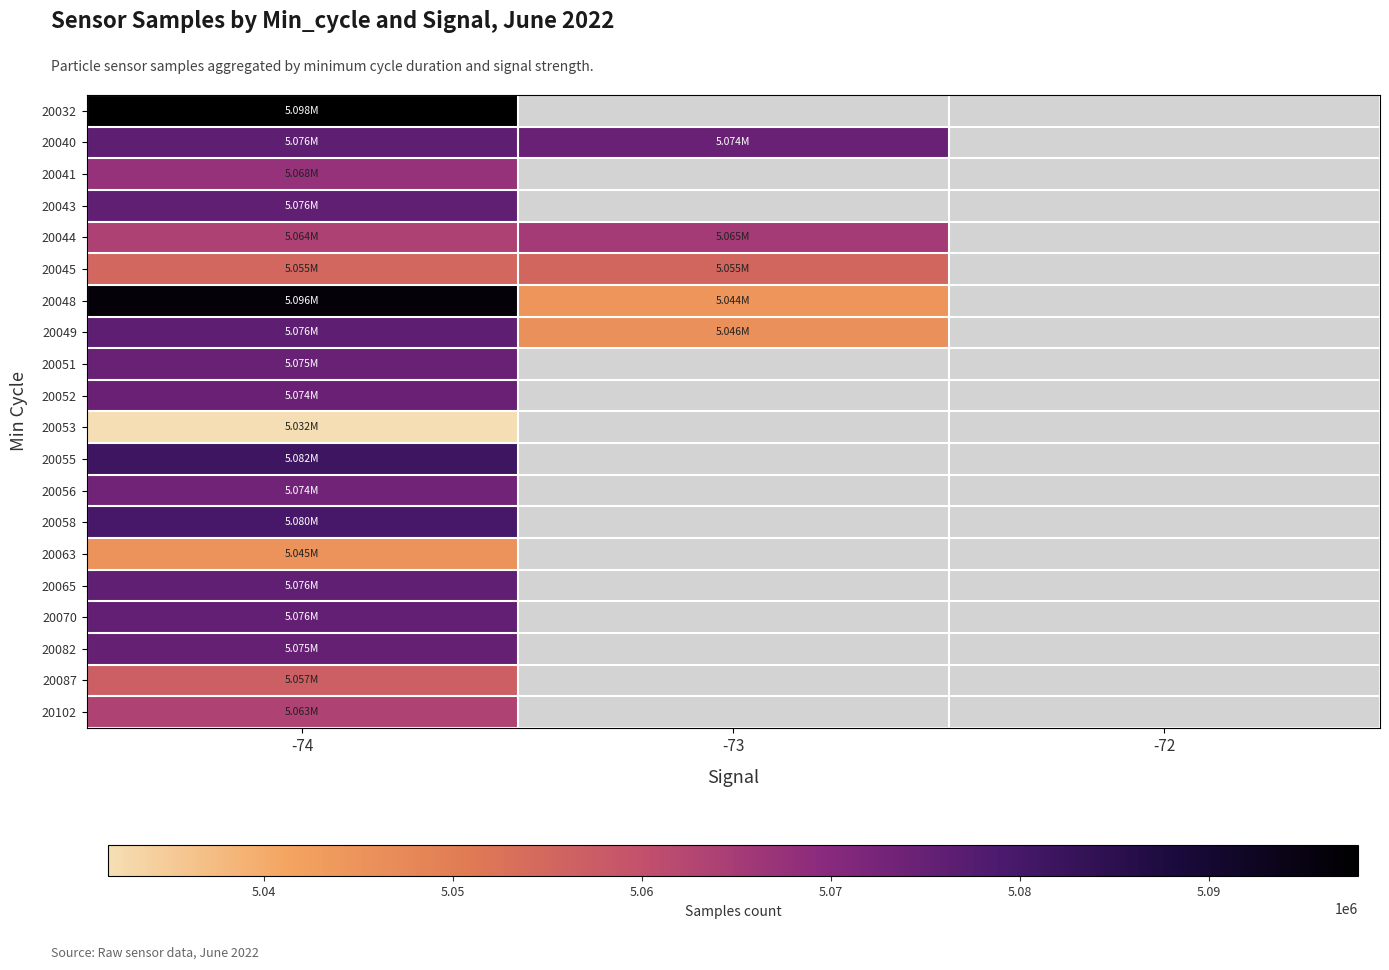

At how many categories does at least one series exceed 5044702?

2